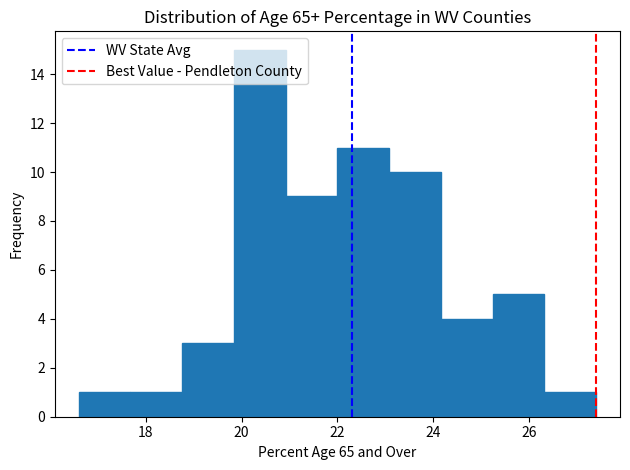

Over which range of the x-axis is the bar tallest?

19.84 to 20.92